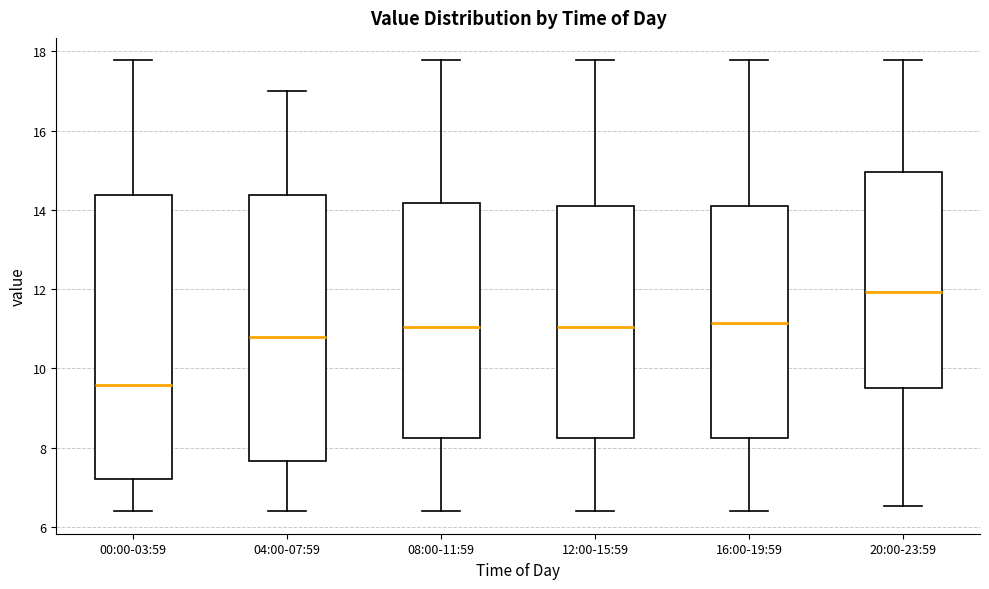

Reading left to right, transcribe this box plot: for each box, give where its median line is, the range the box spans, and where its two whiskers end, as read against the y-axis. The values are not printed on the chart, so give them approximately, as read against the axis.

00:00-03:59: median 9.6, box 7.2 to 14.4, whiskers 6.4 to 17.8
04:00-07:59: median 10.8, box 7.6 to 14.4, whiskers 6.4 to 17.0
08:00-11:59: median 11.0, box 8.2 to 14.2, whiskers 6.4 to 17.8
12:00-15:59: median 11.0, box 8.2 to 14.2, whiskers 6.4 to 17.8
16:00-19:59: median 11.2, box 8.2 to 14.2, whiskers 6.4 to 17.8
20:00-23:59: median 12.0, box 9.4 to 15.0, whiskers 6.6 to 17.8